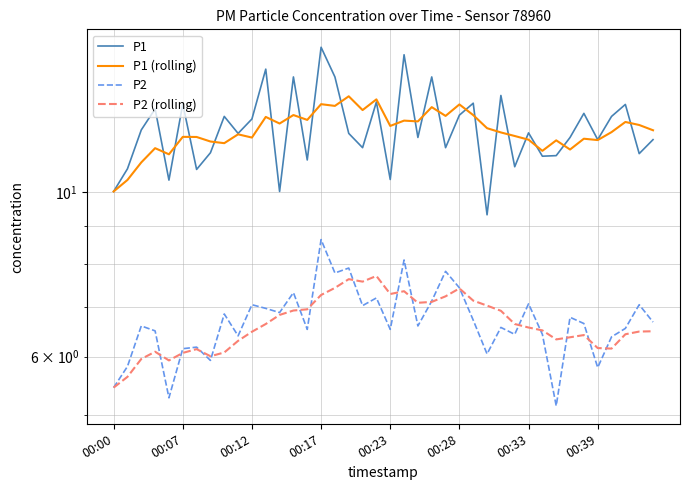

Does the chart have visible grid lines?

Yes